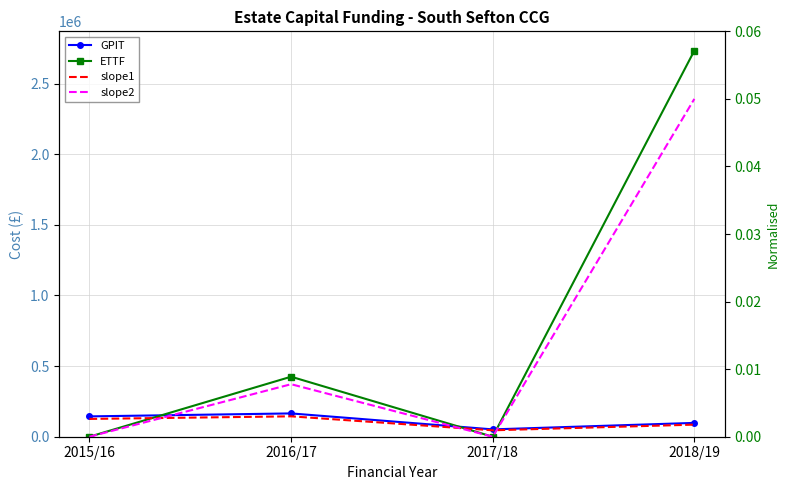

Reading left to right, extract all data points from this chart.

GPIT: 144000.0	165000.0	51961.0	97896.0
ETTF: 0.0	424930.0	0.0	2733584.0
slope1: 0.0	0.0	0.0	0.0
slope2: 0.0	0.0	0.0	0.1